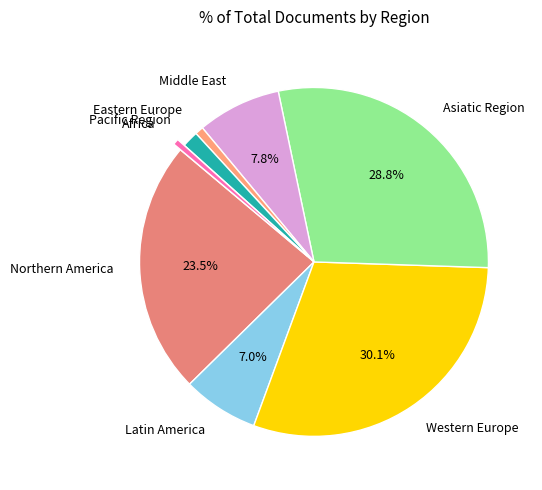

Approximately how many times larger is the value at Middle East compared to Northern America?

0.3